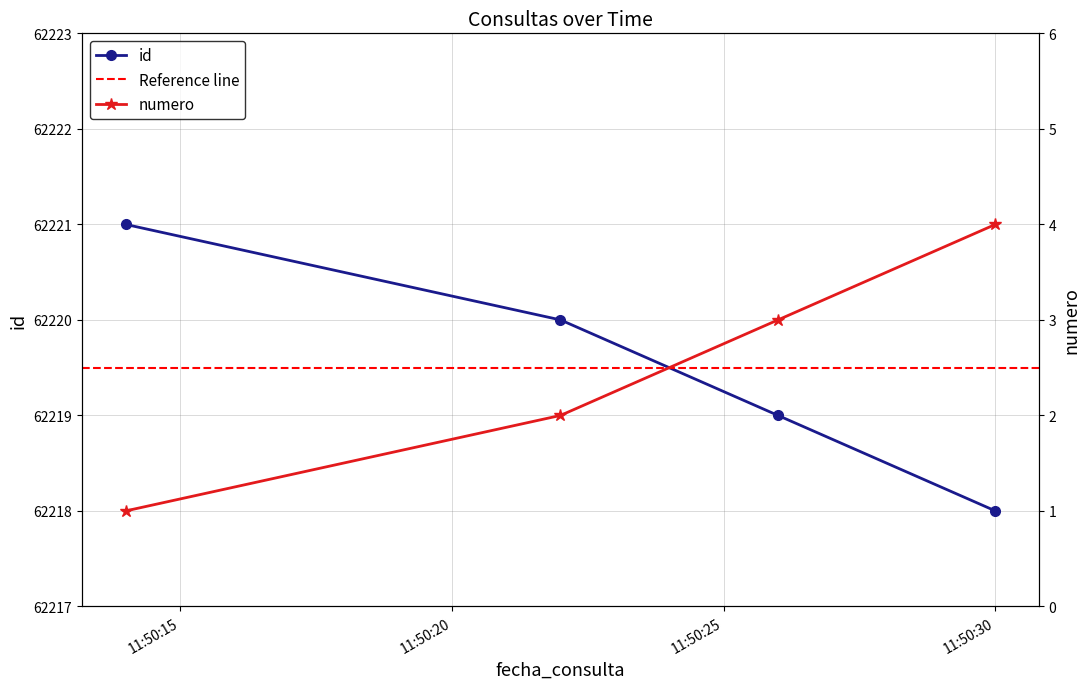

The value of id at 2022-08-26 11:50:26 is 39395. True or false?

False